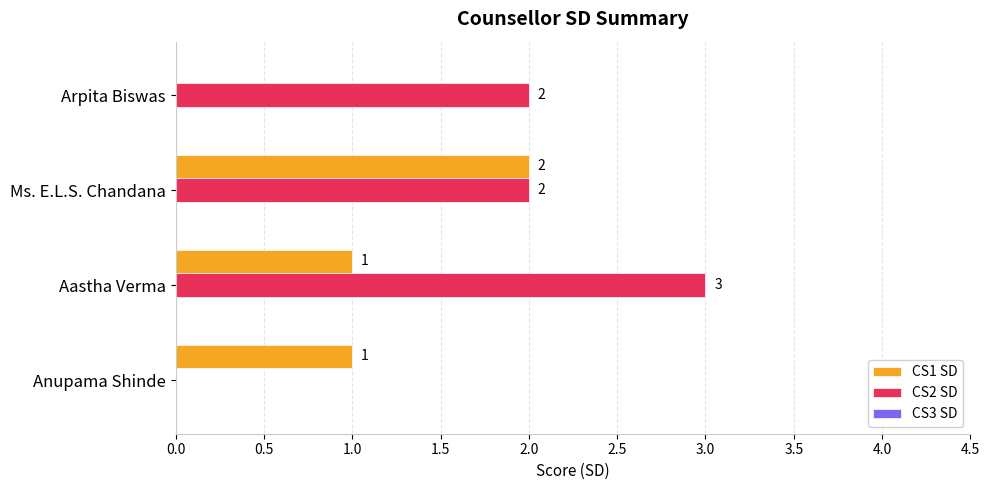

How many CS2 SD values are between 2 and 3?

3